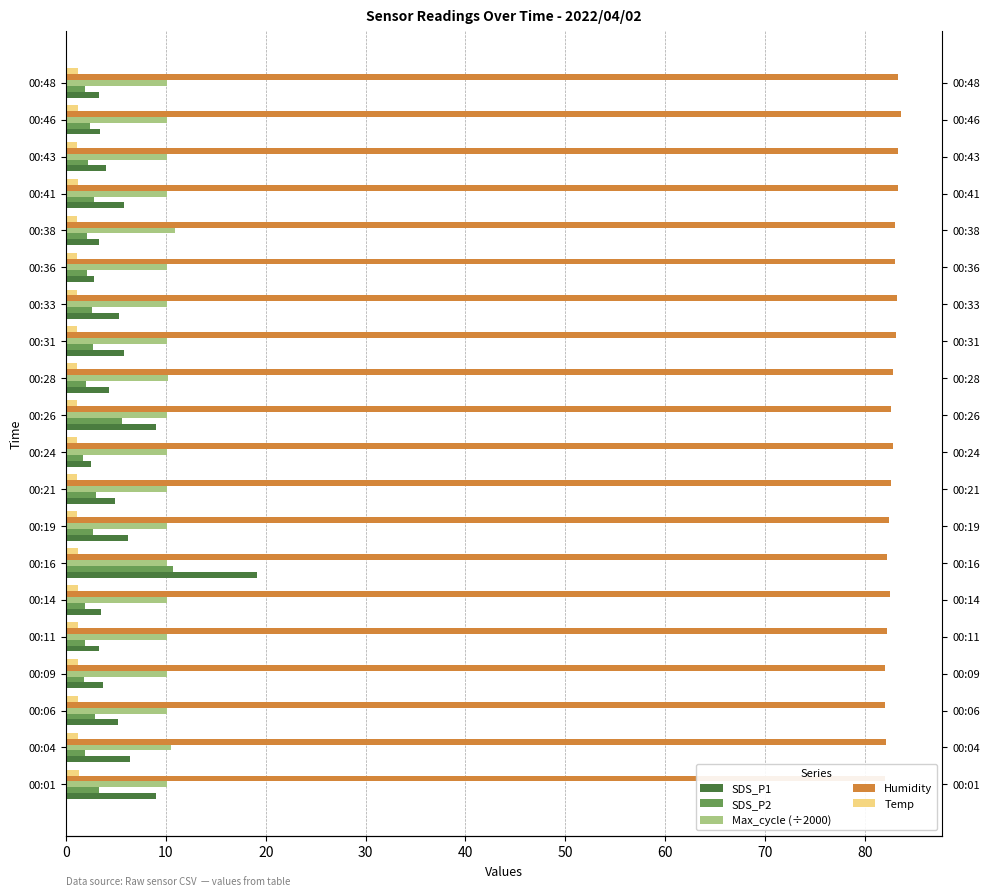

Which series changed the most between 00:01 and 00:16?

SDS_P1